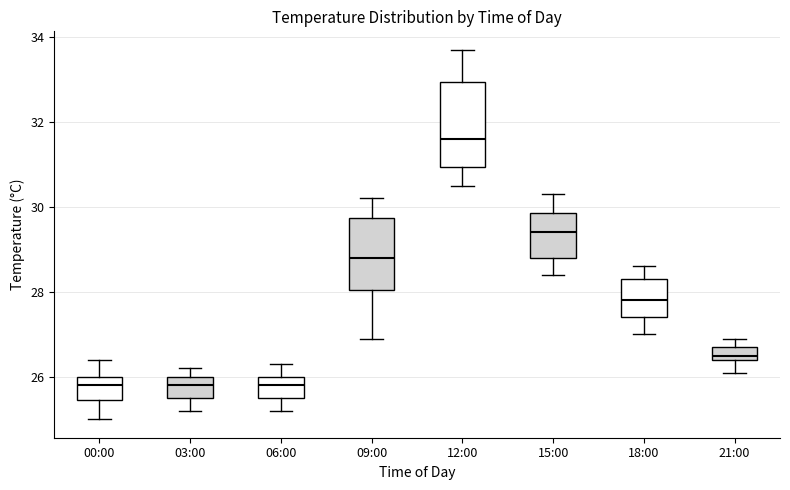

Reading left to right, transcribe this box plot: for each box, give where its median line is, the range the box spans, and where its two whiskers end, as read against the y-axis. The values are not printed on the chart, so give them approximately, as read against the axis.

00:00: median 25.8, box 25.4 to 26.0, whiskers 25.0 to 26.4
03:00: median 25.8, box 25.6 to 26.0, whiskers 25.2 to 26.2
06:00: median 25.8, box 25.6 to 26.0, whiskers 25.2 to 26.4
09:00: median 28.8, box 28.0 to 29.8, whiskers 27.0 to 30.2
12:00: median 31.6, box 31.0 to 33.0, whiskers 30.6 to 33.8
15:00: median 29.4, box 28.8 to 29.8, whiskers 28.4 to 30.4
18:00: median 27.8, box 27.4 to 28.4, whiskers 27.0 to 28.6
21:00: median 26.6, box 26.4 to 26.8, whiskers 26.2 to 27.0